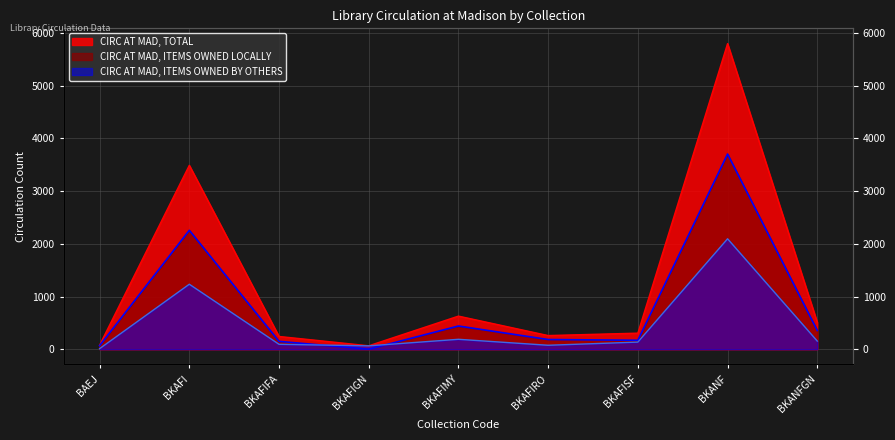

What is the sum of the CIRC AT MAD, TOTAL values at BKAFIFA and BKAFI?

3731